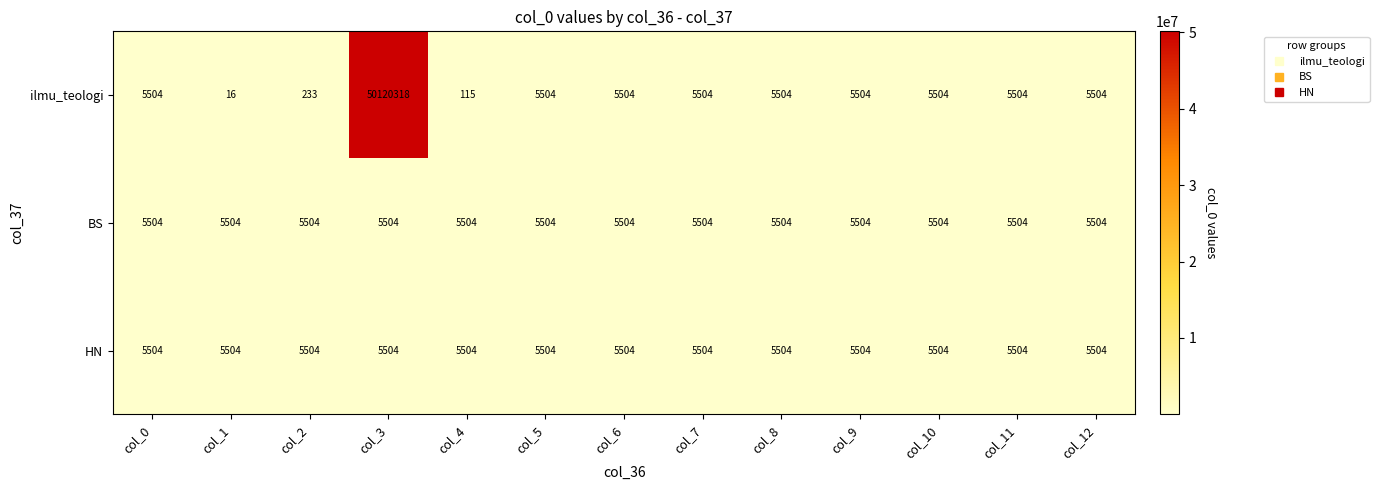

Which series has the largest total across all categories?

ilmu_teologi